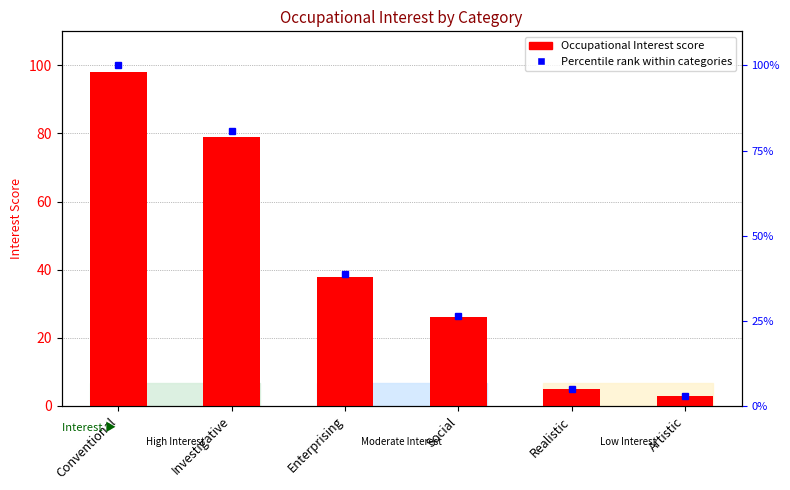

The value at Investigative is 79. True or false?

True